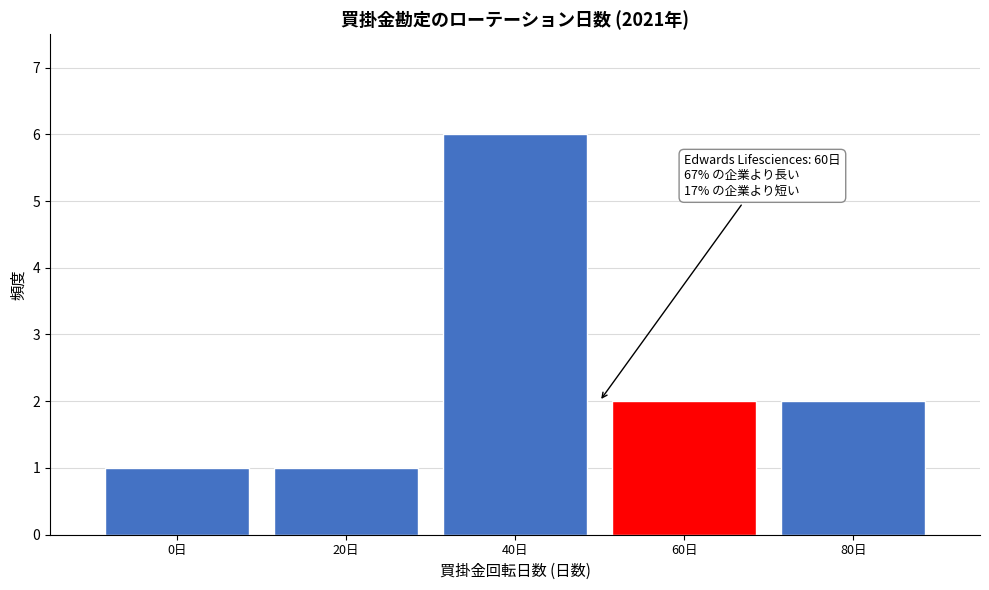

Reading left to right, what are all the values shown in this chart?

1	1	6	2	2